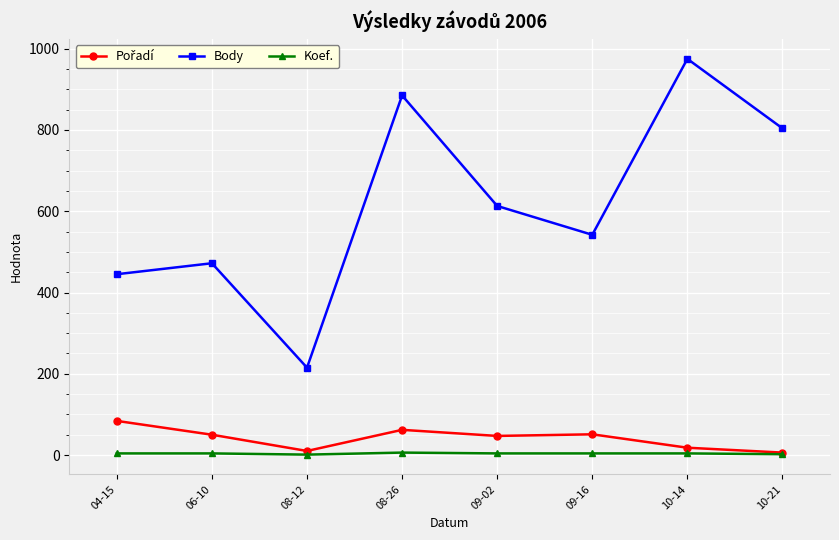

Which label corresponds to the largest value in the chart?

10-14